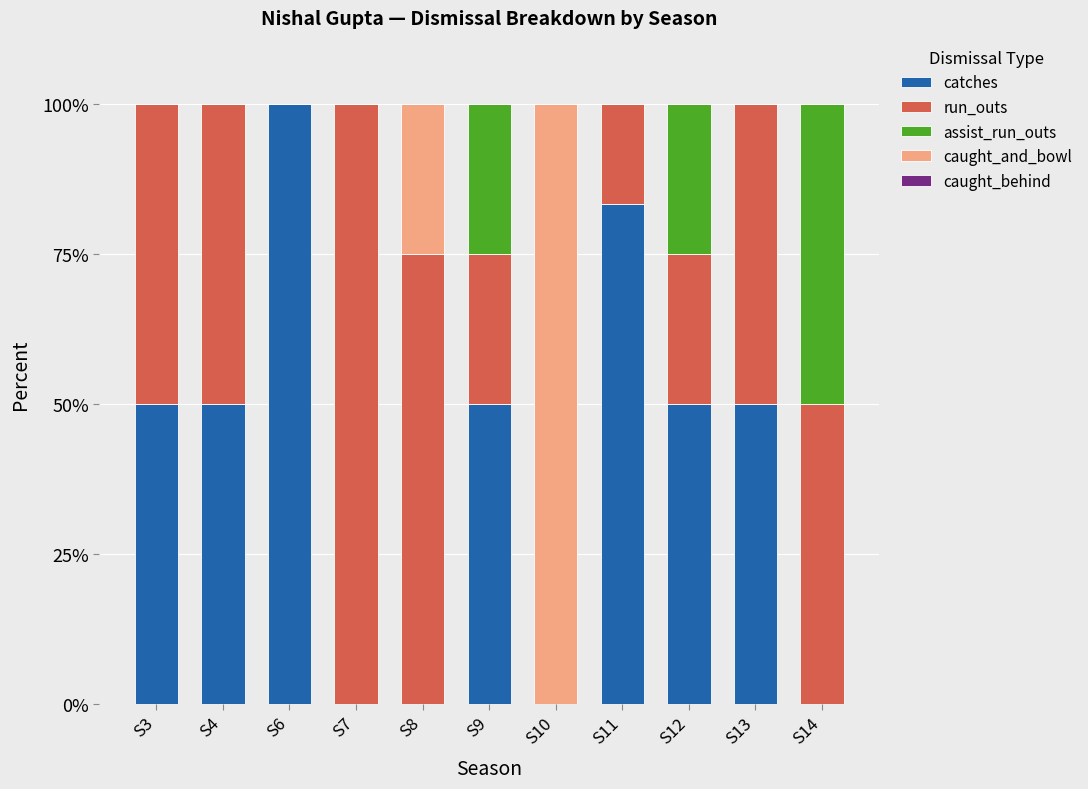

What is the sum of all catches values?

433.3